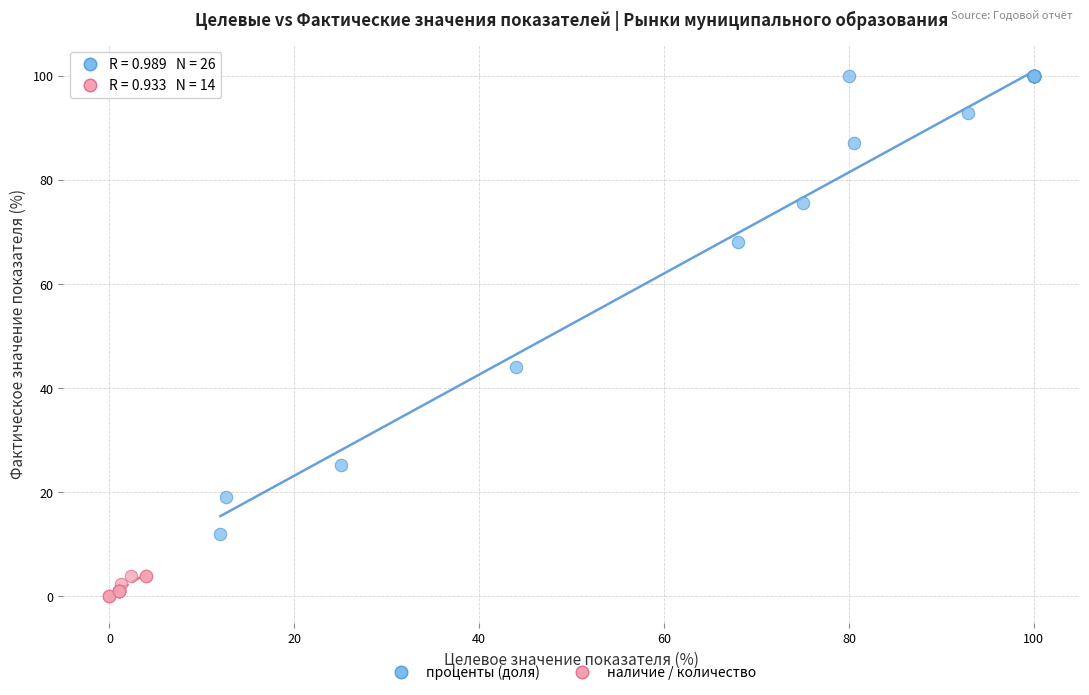

Which series reaches the minimum Y coordinate?

наличие / количество